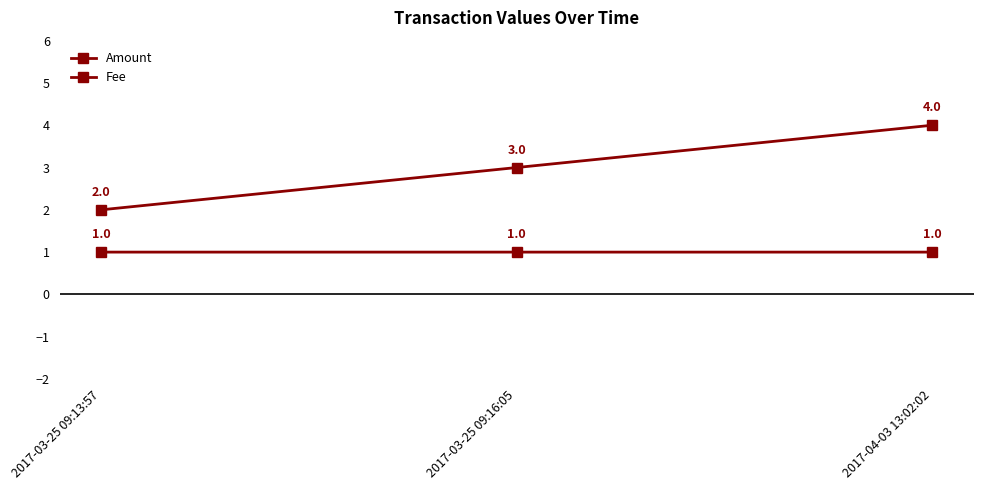

What is the label of the 3rd point from the left?

2017-04-03 13:02:02